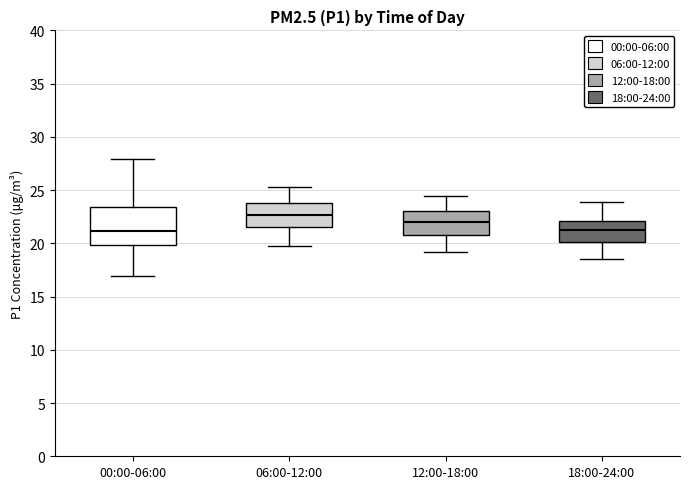

Which box has the highest median line?

06:00-12:00